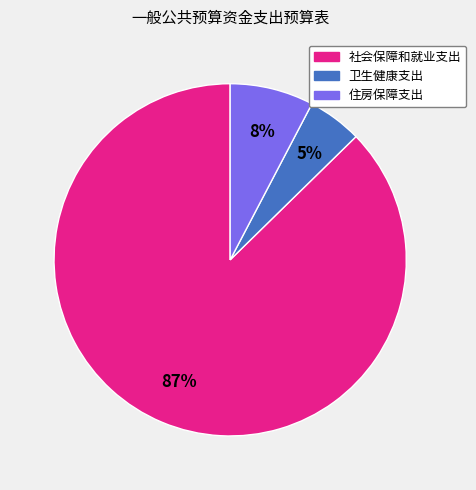

The 卫生健康支出 slice represents 5% of the pie. True or false?

True